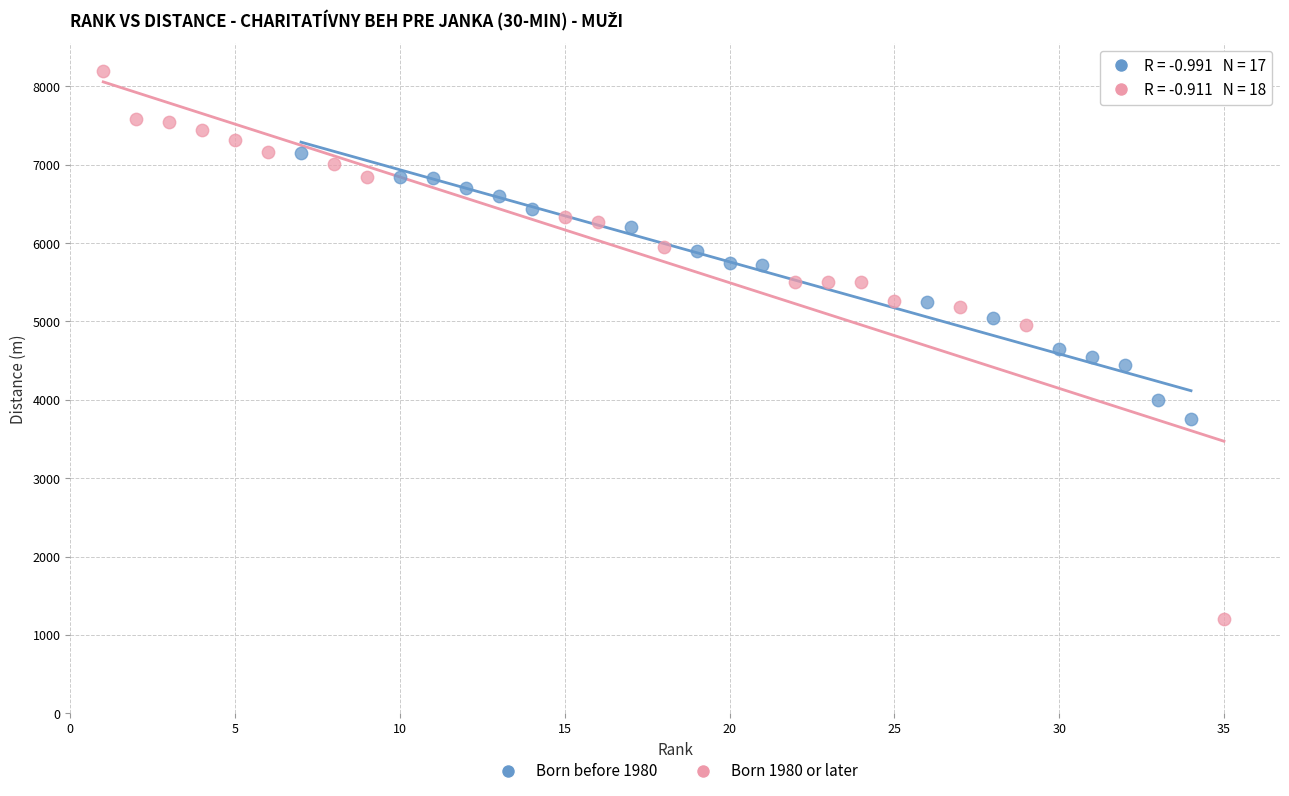

Which series reaches the maximum Y coordinate?

Born 1980 or later